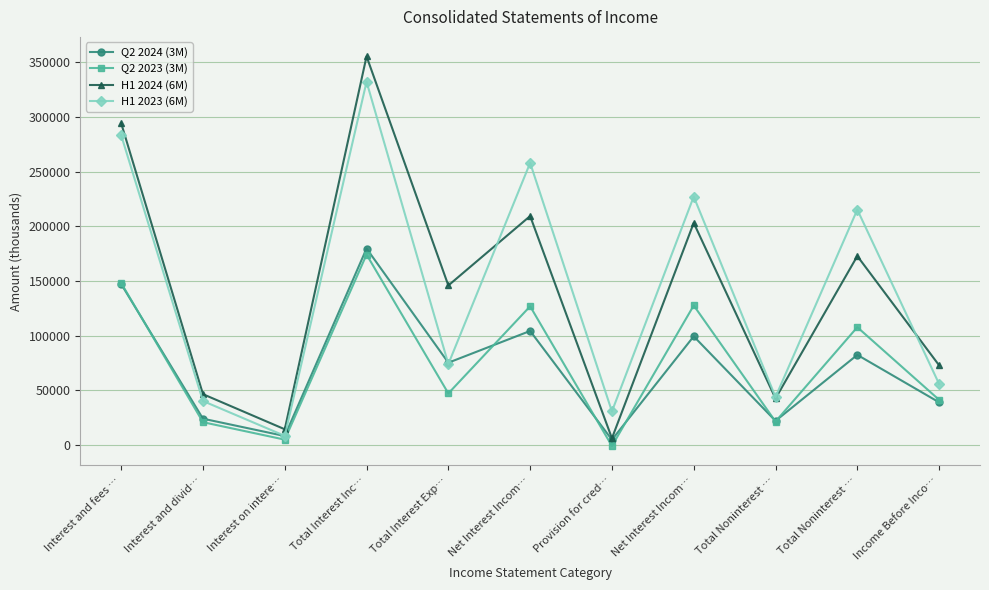

Which series has the largest total across all categories?

H1 2023 (6M)